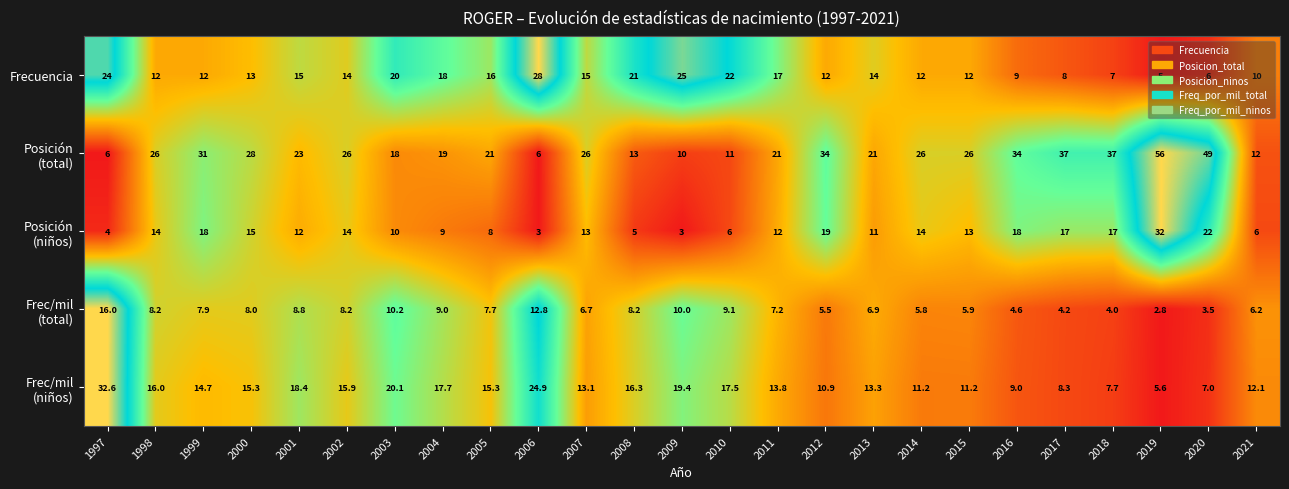

What is the difference between the highest and lowest values at 2015?

20.1